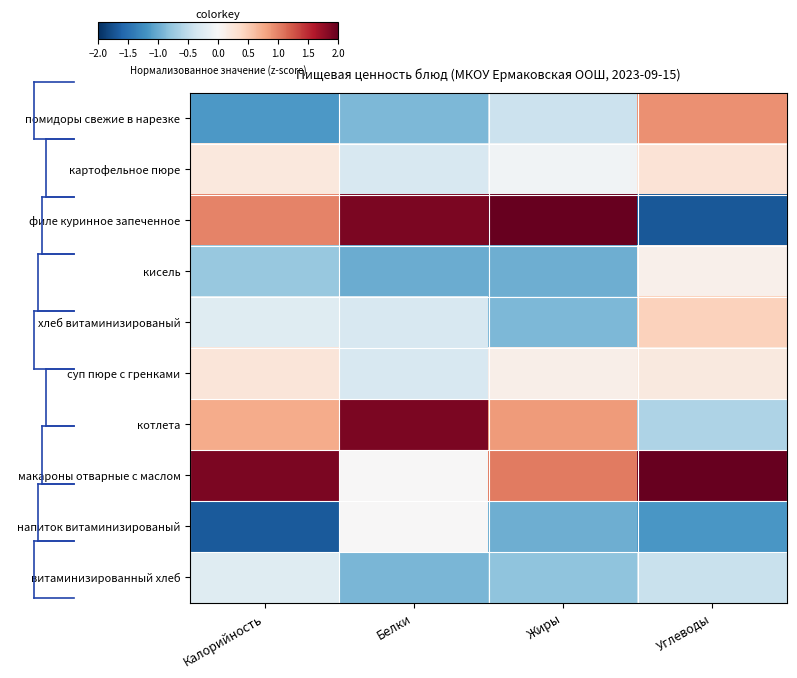

Reading left to right, what are all the values shown in this chart?

помидоры свежие в нарезке: Калорийность=-1.2	Белки=-0.9	Жиры=-0.4	Углеводы=0.9
картофельное пюре: Калорийность=0.2	Белки=-0.3	Жиры=-0.1	Углеводы=0.3
филе куринное запеченное: Калорийность=1.0	Белки=1.9	Жиры=2.1	Углеводы=-1.7
кисель: Калорийность=-0.8	Белки=-1.0	Жиры=-1.0	Углеводы=0.1
хлеб витаминизированый: Калорийность=-0.2	Белки=-0.3	Жиры=-0.9	Углеводы=0.5
суп пюре с гренками: Калорийность=0.2	Белки=-0.3	Жиры=0.1	Углеводы=0.2
котлета: Калорийность=0.7	Белки=1.9	Жиры=0.9	Углеводы=-0.6
макароны отварные с маслом: Калорийность=1.9	Белки=0.0	Жиры=1.0	Углеводы=2.0
напиток витаминизированый: Калорийность=-1.7	Белки=0.0	Жиры=-1.0	Углеводы=-1.2
витаминизированный хлеб: Калорийность=-0.2	Белки=-0.9	Жиры=-0.8	Углеводы=-0.4